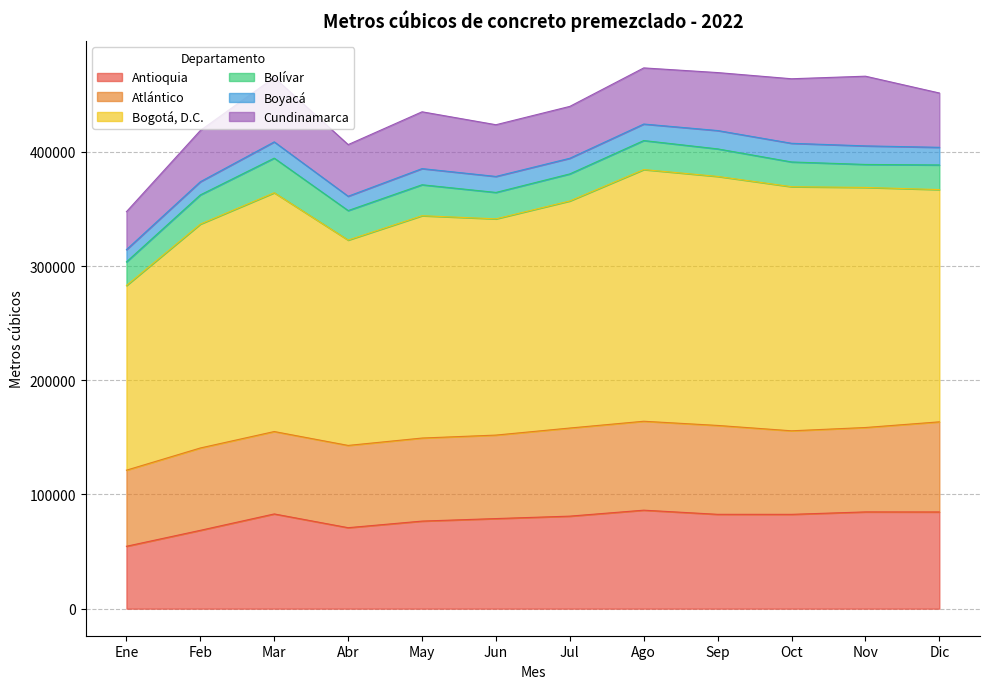

True or false: Antioquia and Bogotá, D.C. cross at least once.

False